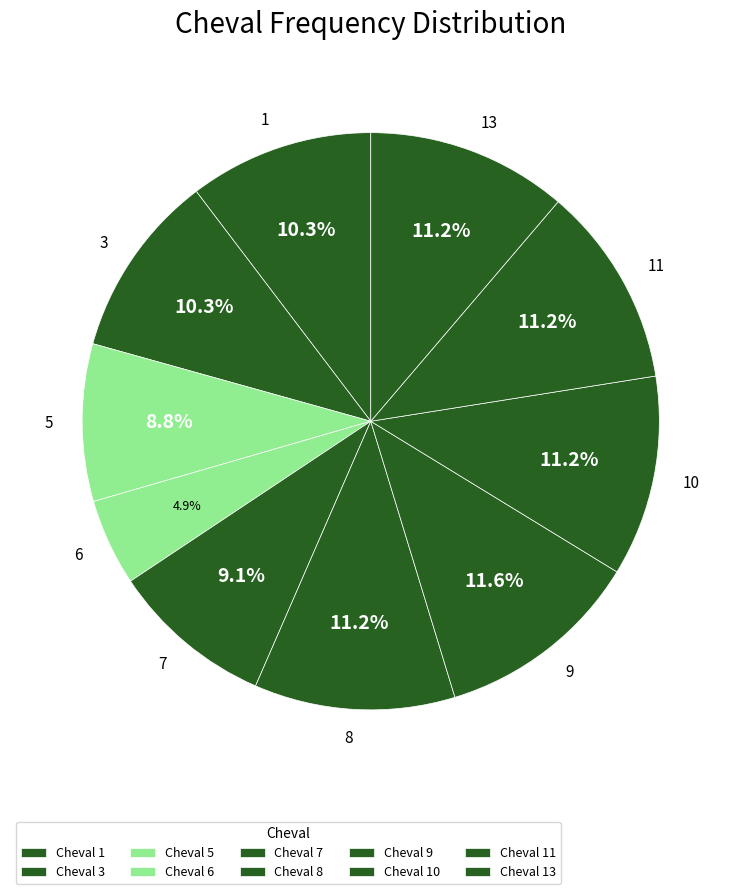

Is the sum of 6 and 7 greater than half?

No